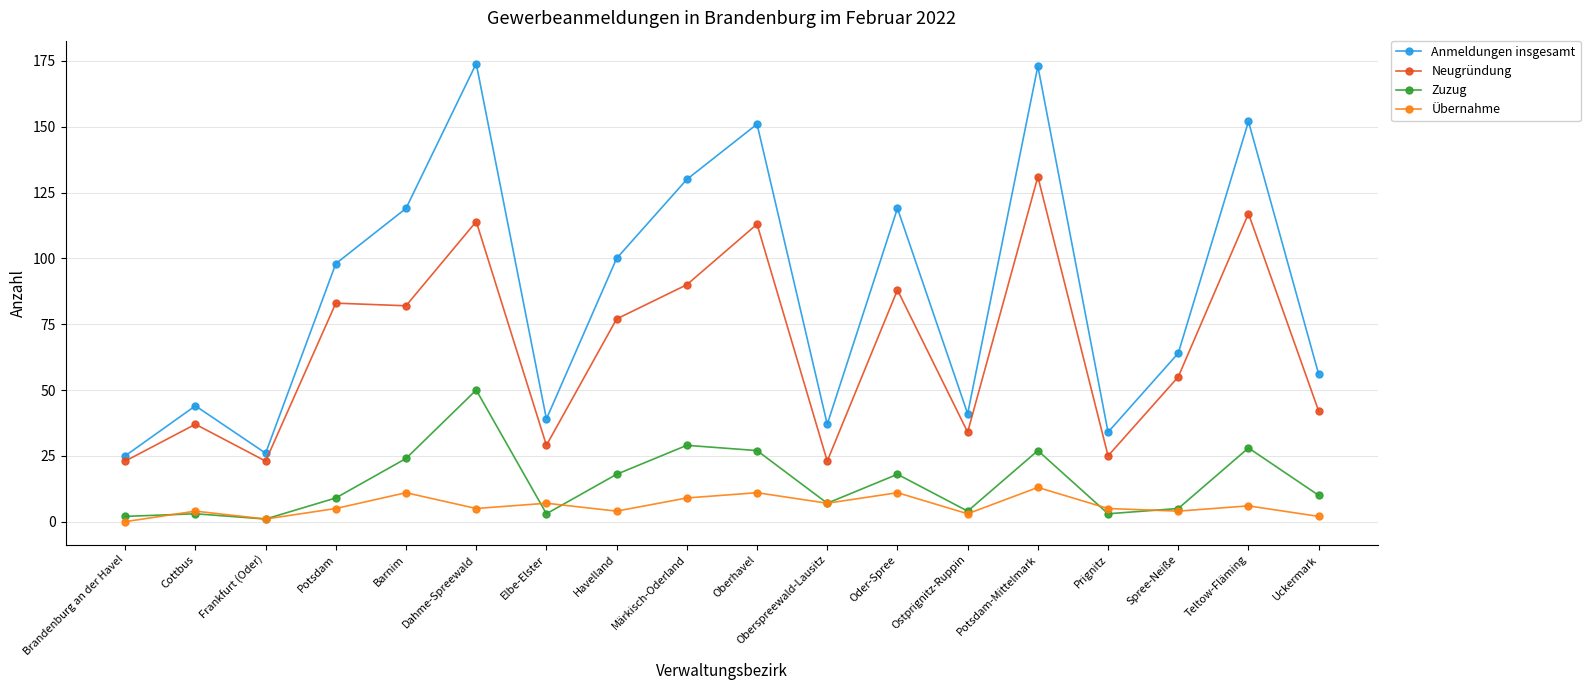

What is the label of the 5th point from the right?

Potsdam-Mittelmark